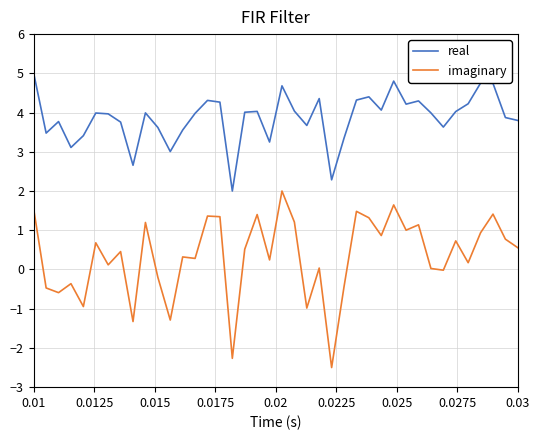

Rank the series by their average value, from highest to lowest.

real, imaginary